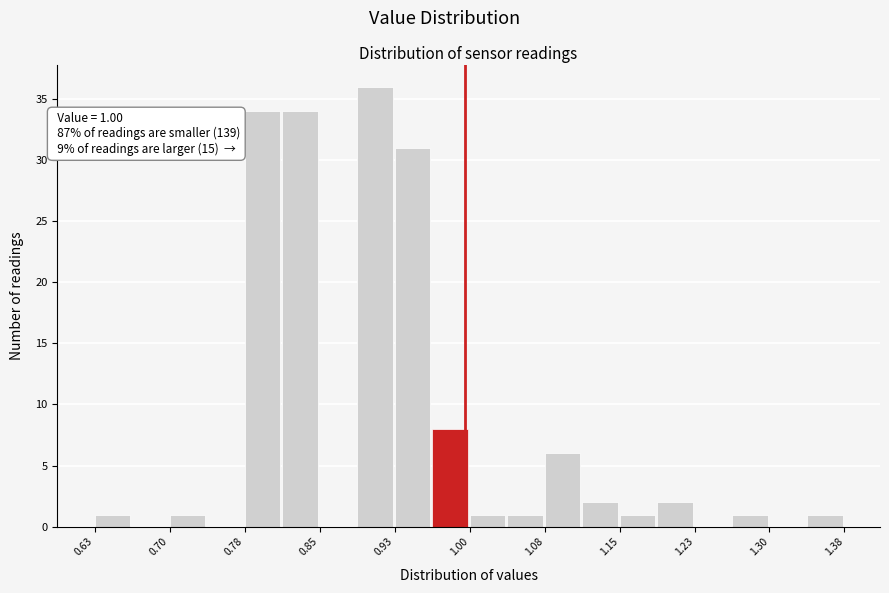

Around what value on the x-axis is the tallest bar? Give the approximate position of its centre, as read against the axis.

0.91